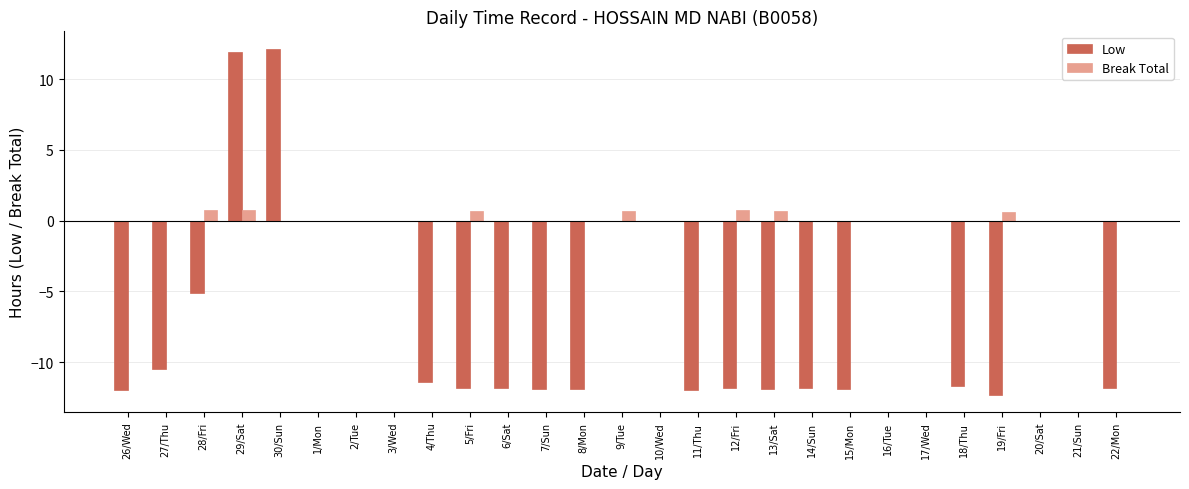

What is the sum of all Low values?

-157.5